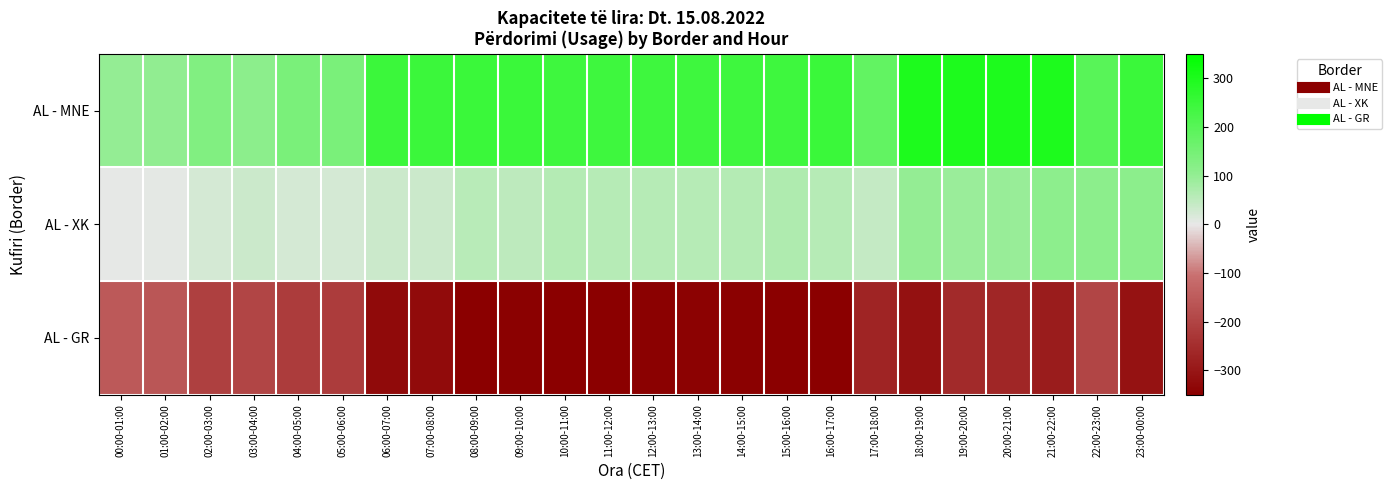

Reading right to left, list all the values displayed in this chart.

AL - MNE: 23:00-00:00=249	22:00-23:00=197	21:00-22:00=299	20:00-21:00=299	19:00-20:00=299	18:00-19:00=299	17:00-18:00=182	16:00-17:00=249	15:00-16:00=241	14:00-15:00=241	13:00-14:00=241	12:00-13:00=241	11:00-12:00=241	10:00-11:00=241	09:00-10:00=249	08:00-09:00=249	07:00-08:00=247	06:00-07:00=248	05:00-06:00=140	04:00-05:00=140	03:00-04:00=110	02:00-03:00=131	01:00-02:00=103	00:00-01:00=99
AL - XK: 23:00-00:00=111	22:00-23:00=112	21:00-22:00=109	20:00-21:00=93	19:00-20:00=92	18:00-19:00=100	17:00-18:00=43	16:00-17:00=58	15:00-16:00=66	14:00-15:00=61	13:00-14:00=60	12:00-13:00=58	11:00-12:00=60	10:00-11:00=61	09:00-10:00=50	08:00-09:00=56	07:00-08:00=33	06:00-07:00=33	05:00-06:00=24	04:00-05:00=24	03:00-04:00=34	02:00-03:00=24	01:00-02:00=4	00:00-01:00=2
AL - GR: 23:00-00:00=-308	22:00-23:00=-197	21:00-22:00=-287	20:00-21:00=-264	19:00-20:00=-257	18:00-19:00=-309	17:00-18:00=-268	16:00-17:00=-350	15:00-16:00=-350	14:00-15:00=-345	13:00-14:00=-344	12:00-13:00=-347	11:00-12:00=-349	10:00-11:00=-350	09:00-10:00=-347	08:00-09:00=-350	07:00-08:00=-325	06:00-07:00=-326	05:00-06:00=-217	04:00-05:00=-217	03:00-04:00=-197	02:00-03:00=-208	01:00-02:00=-160	00:00-01:00=-155